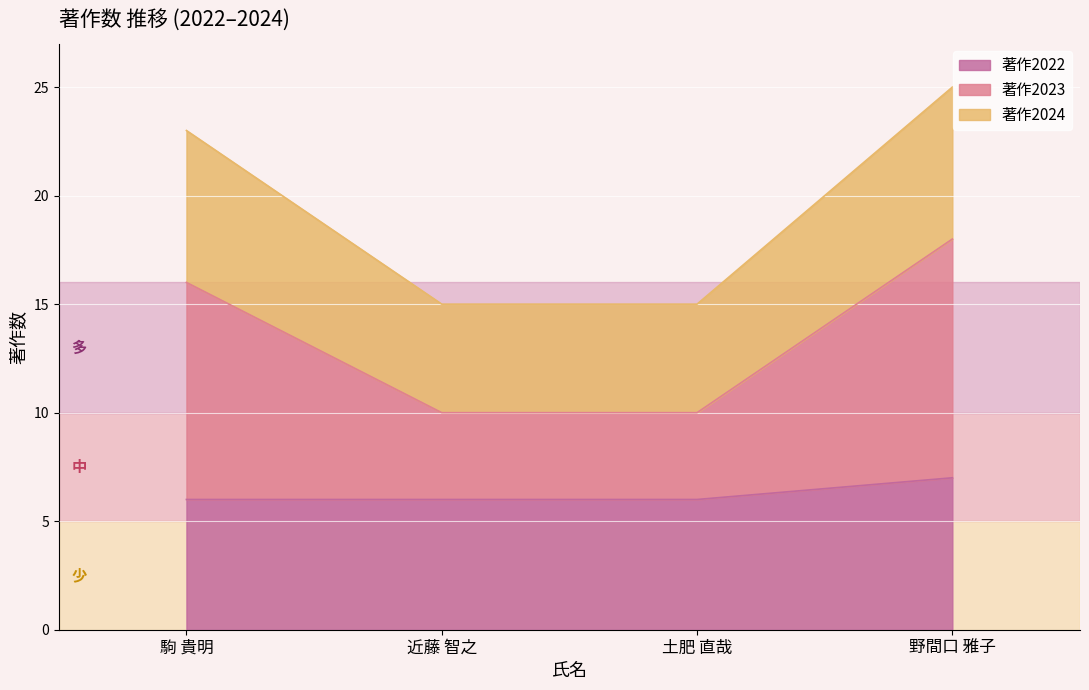

At which label does 著作2022 reach its peak?

野間口 雅子